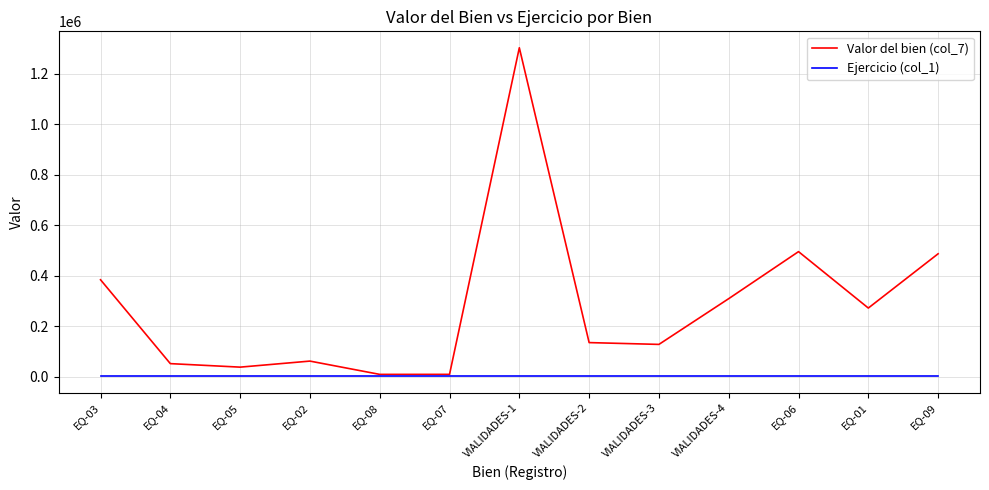

What is the highest value of the Ejercicio (col_1) series?

2018.0